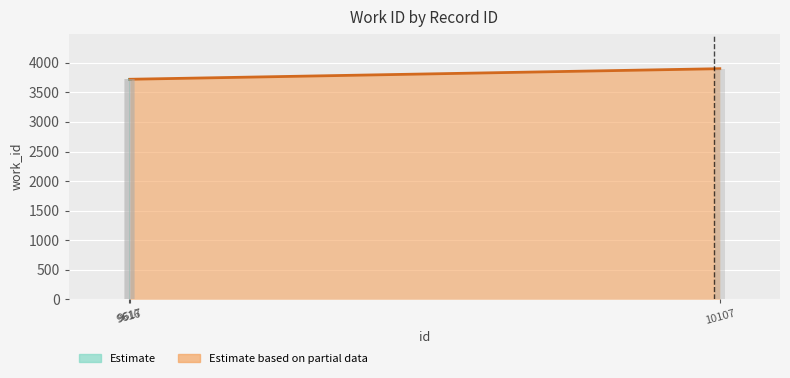

What is the value of the 3rd bar from the left?

3901